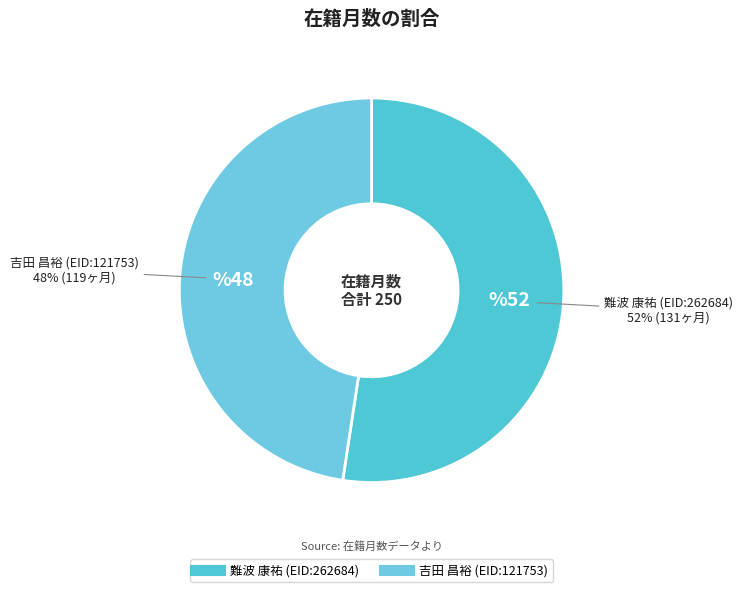

Rank the categories by value from lowest to highest.

吉田 昌裕 (EID:121753), 難波 康祐 (EID:262684)